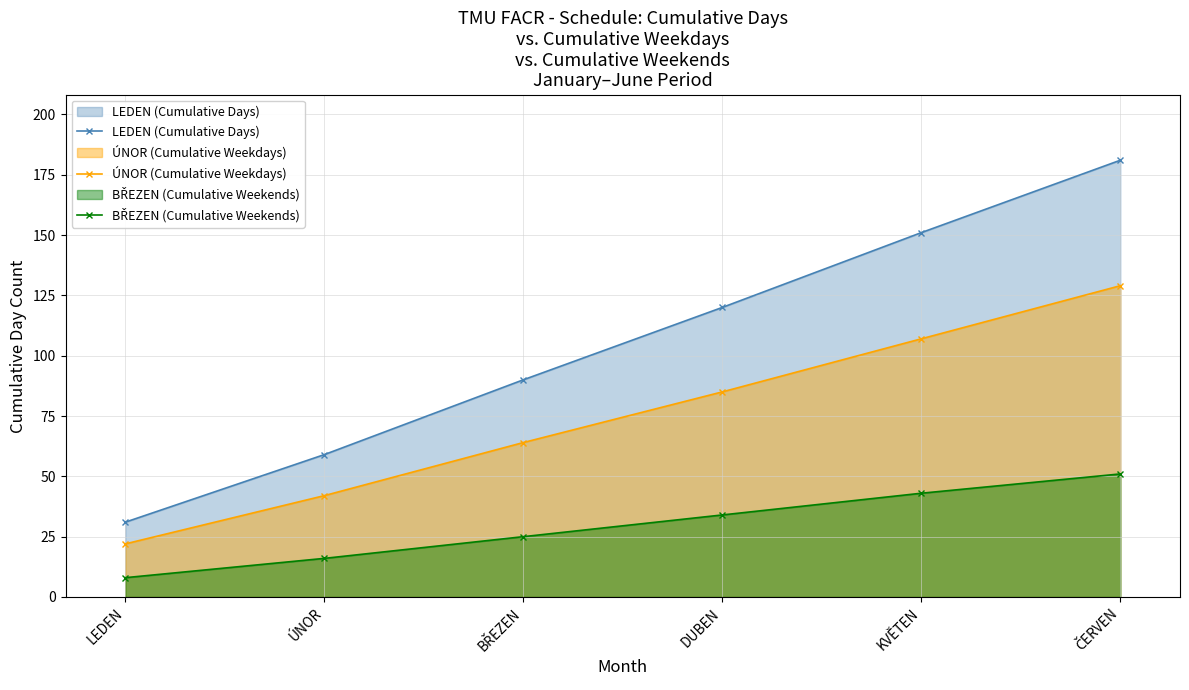

Reading left to right, transcribe all the data shown in this chart.

LEDEN (Cumulative Days): 31	59	90	120	151	181
ÚNOR (Cumulative Weekdays): 22	42	64	85	107	129
BŘEZEN (Cumulative Weekends): 8	16	25	34	43	51